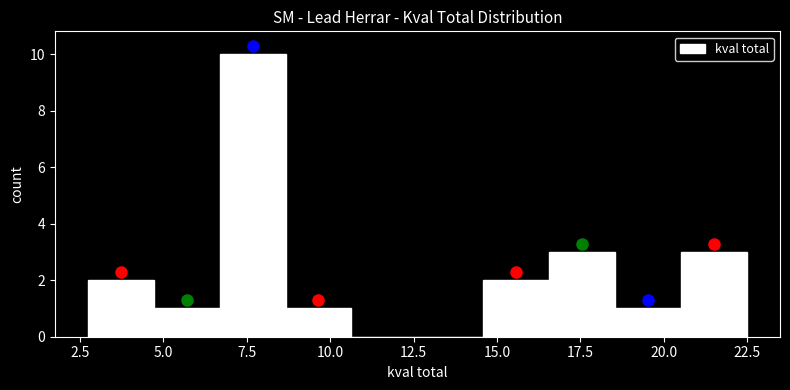

Around what value on the x-axis is the tallest bar? Give the approximate position of its centre, as read against the axis.

7.5